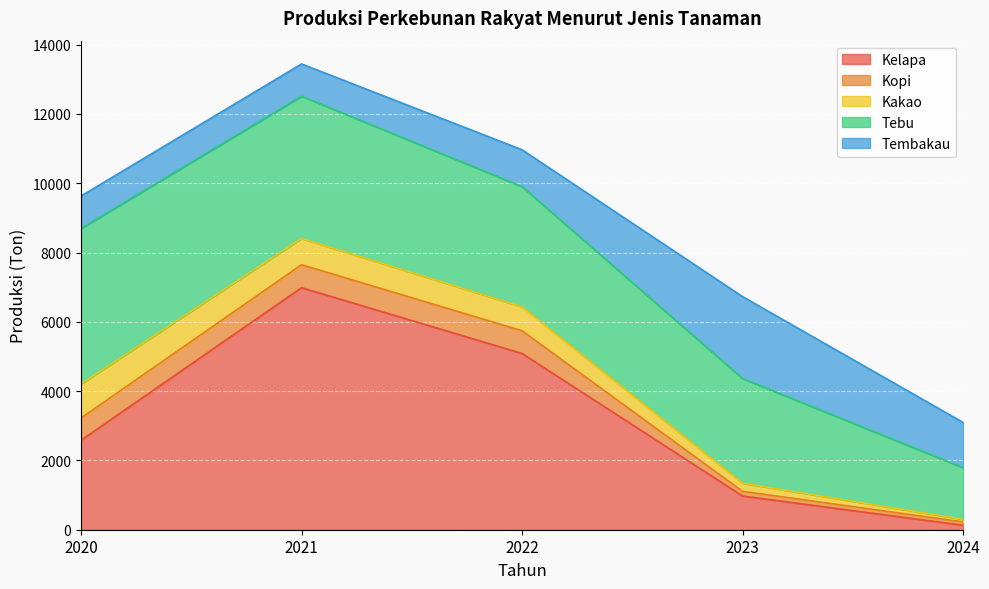

True or false: Tebu has more than 0 interior local peaks.

False